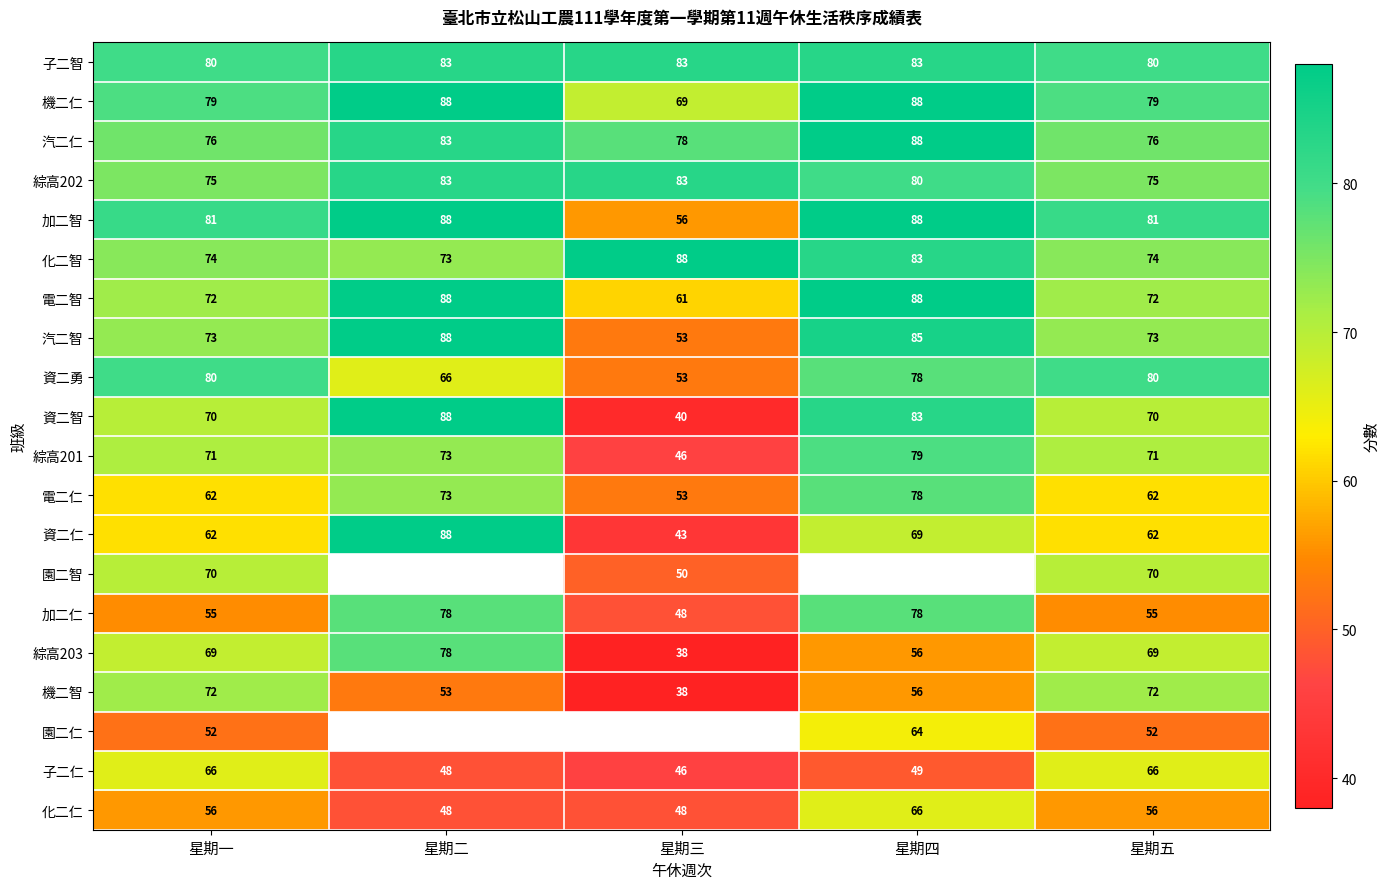

Read the 子二智 value at 星期三.

83